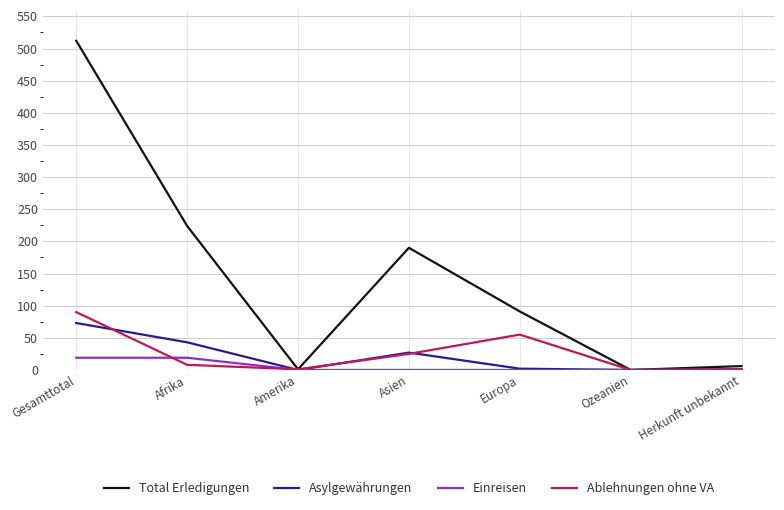

Does the chart display data point markers on the line(s)?

No